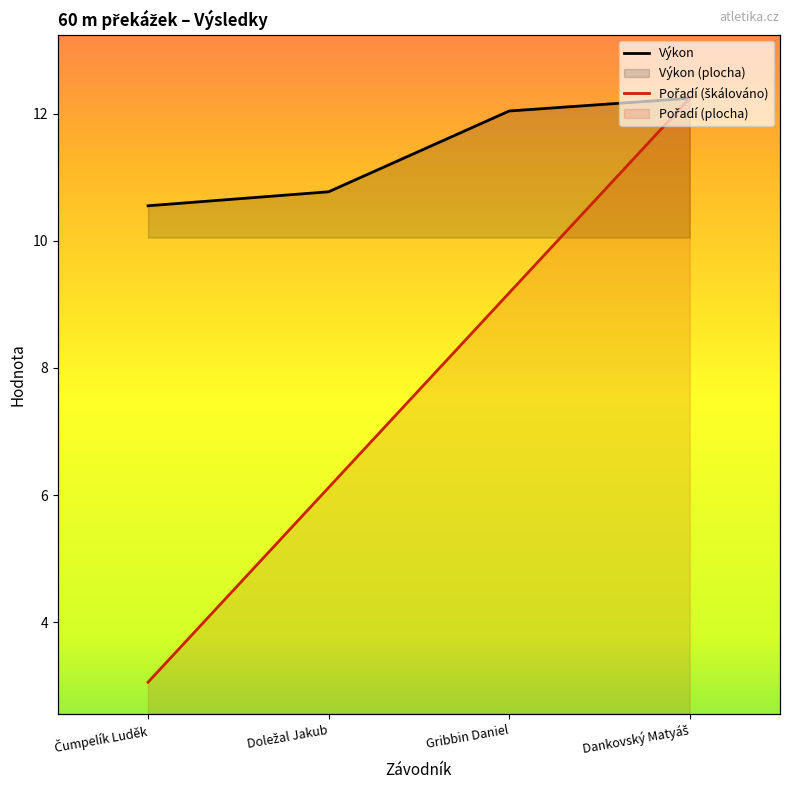

Is it true that Výkon equals 6.7 at Gribbin Daniel?

False